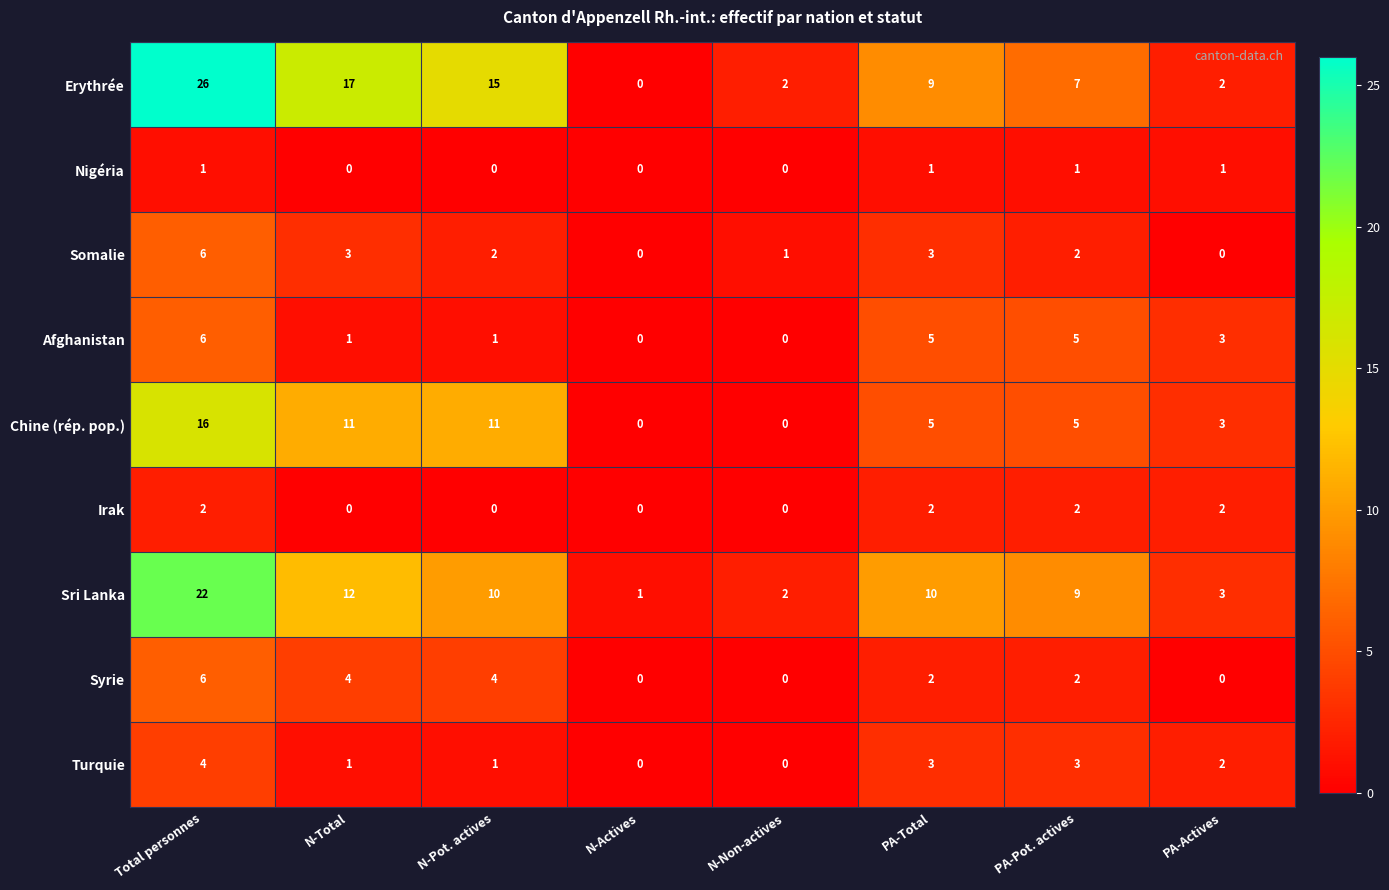

What is the difference between the maximum and minimum values in the Somalie series?

6